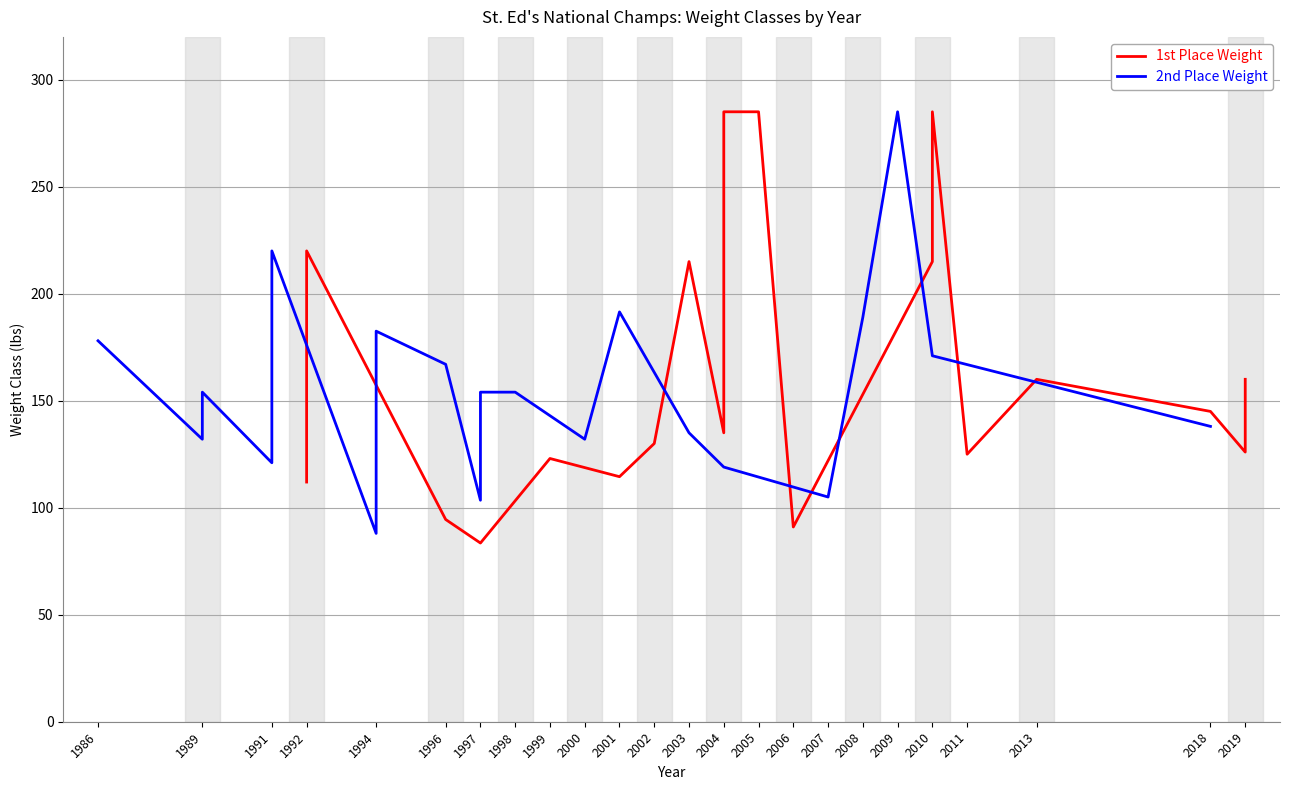

Between 2001 and 2002, which series saw the biggest shift?

2nd Place Weight